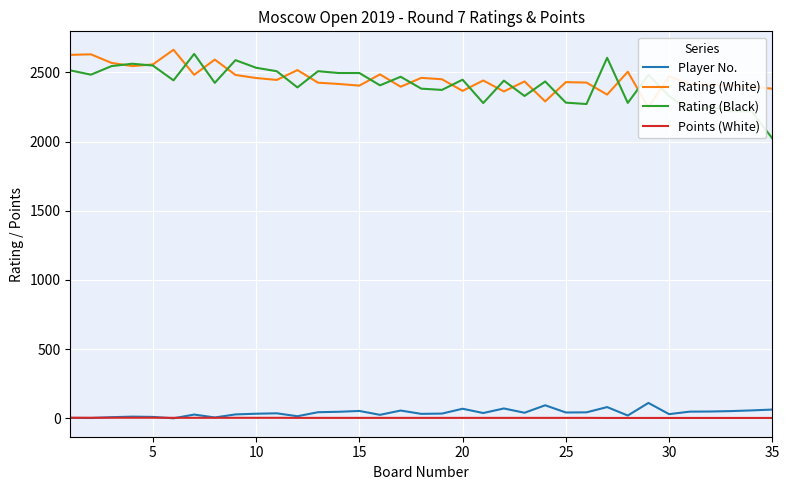

True or false: Rating (White) and Points (White) intersect in this chart.

False